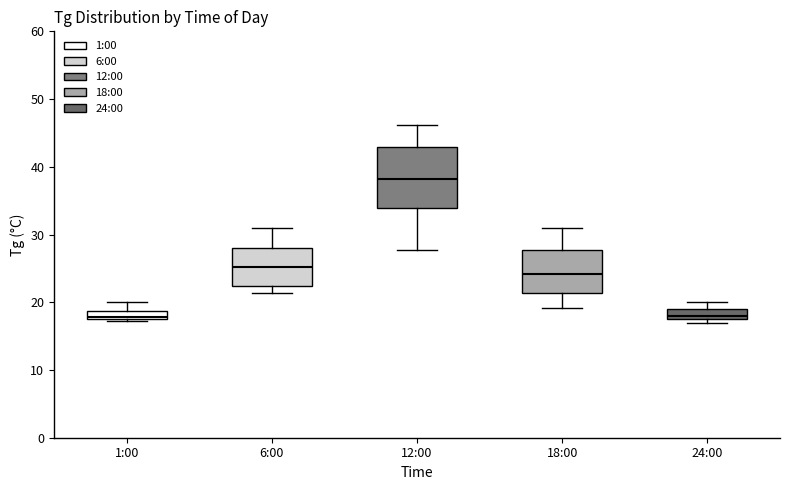

Comparing the boxes themselves (not the whiskers), which one is the tallest?

12:00